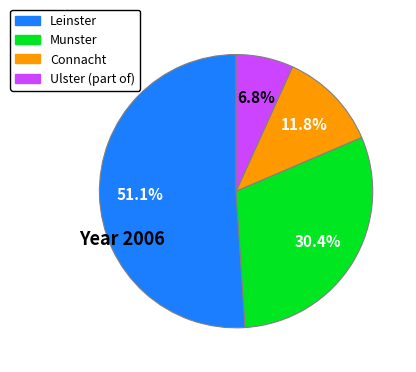

How many segments does this pie chart have?

4